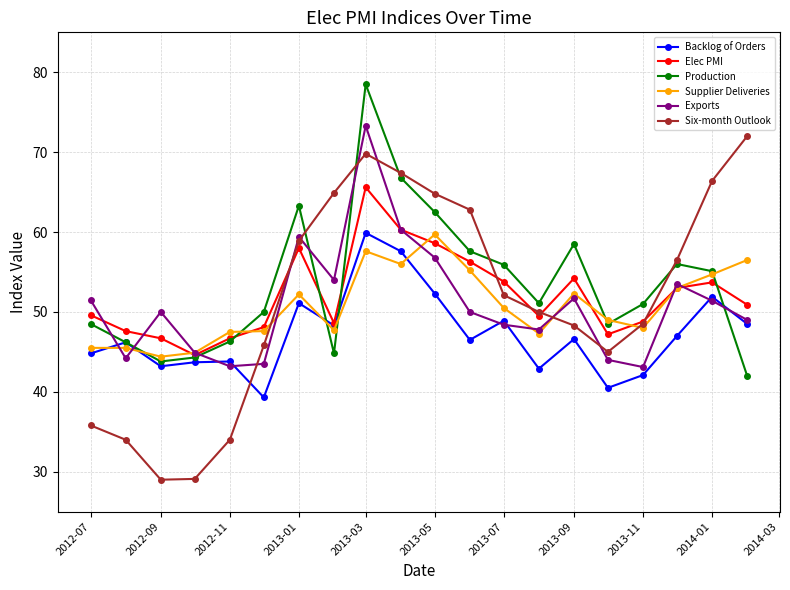

Which series has the largest range (max minus min)?

Six-month Outlook